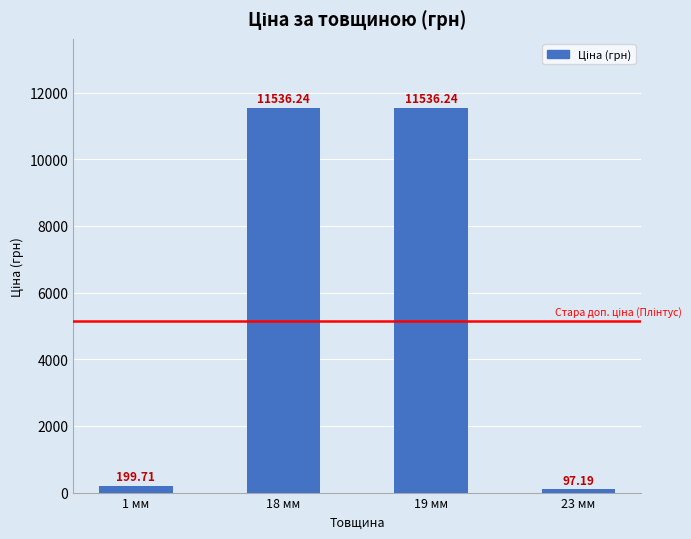

What is the change in value from 1 мм to 19 мм?

+11336.5